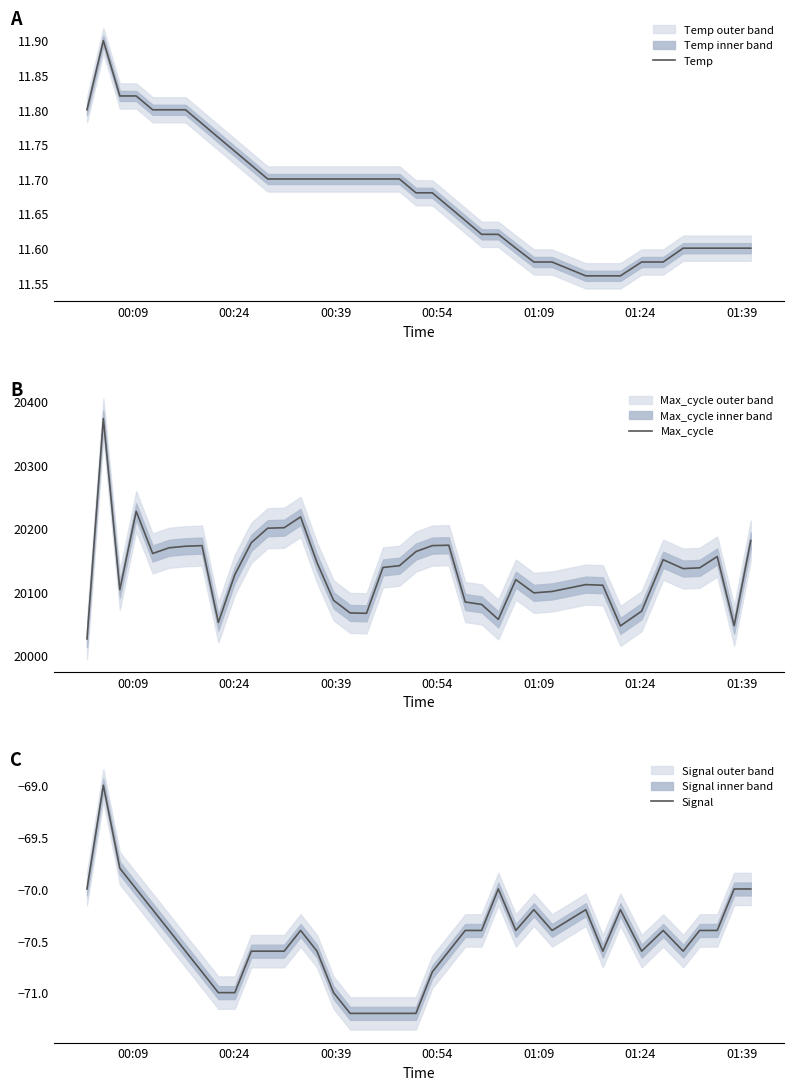

What is the highest value of the Temp series?

11.9